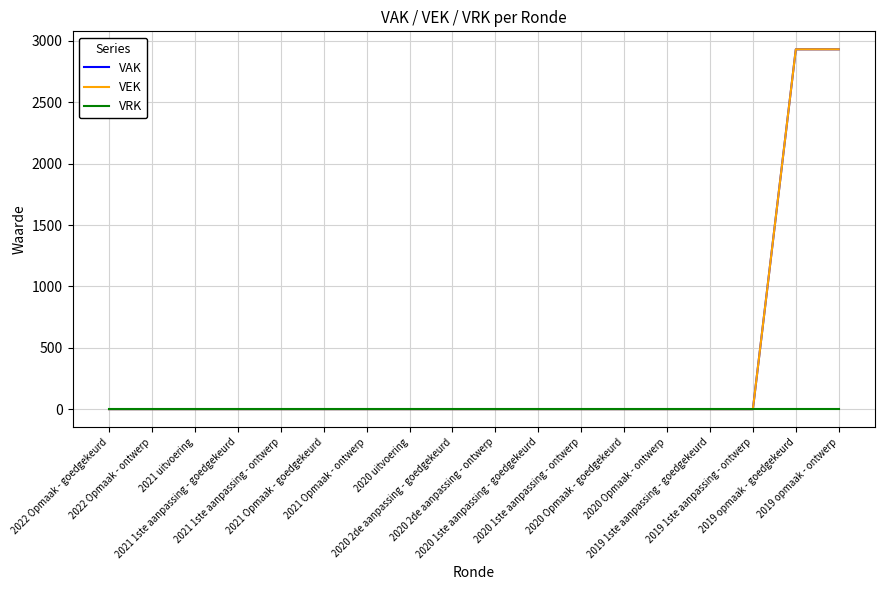

Where is VRK nearest to the value 0?

2022 Opmaak - goedgekeurd